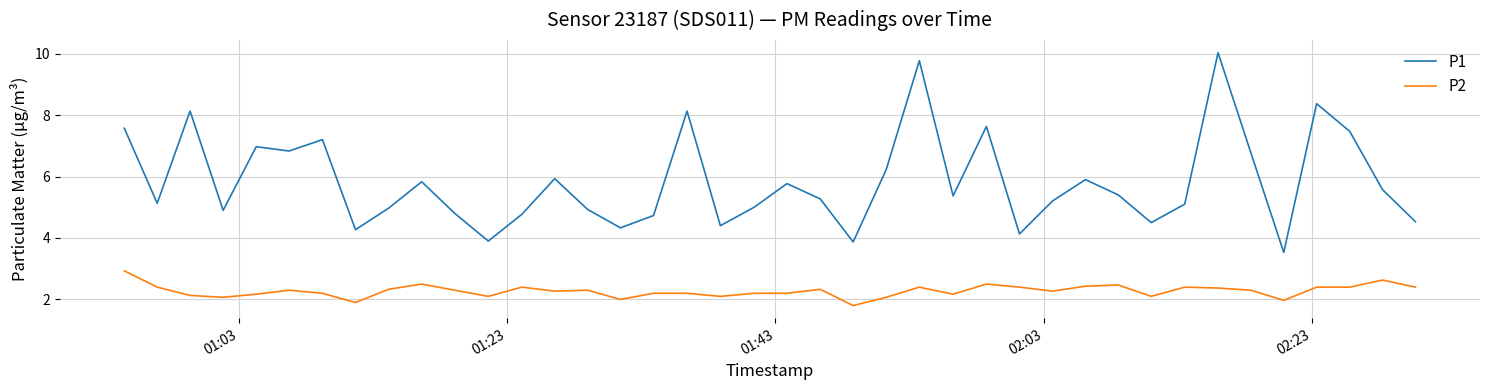

Is this an area chart (filled region under the line)?

No